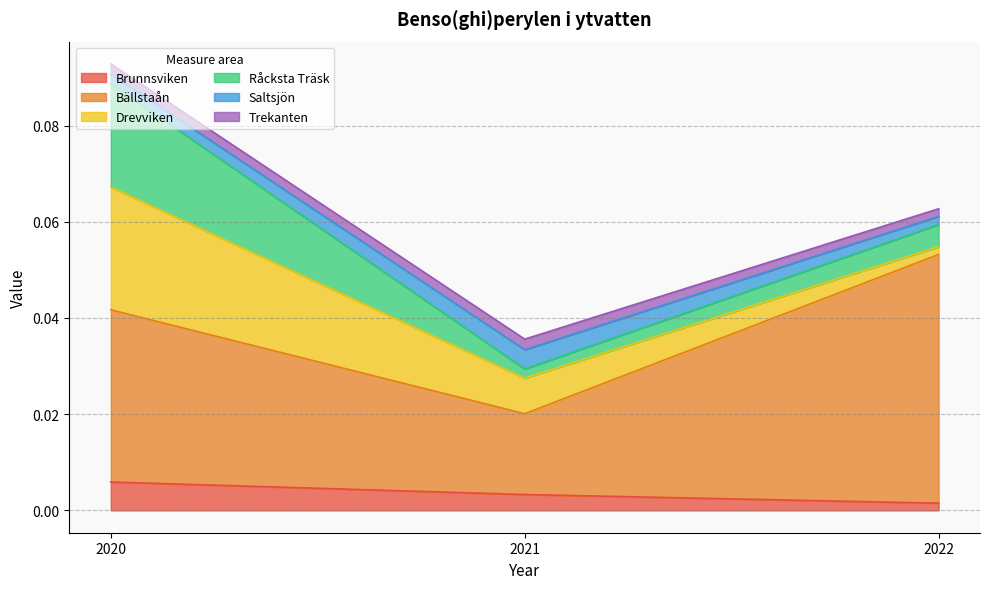

What is the total value across all series at 2022?

0.1